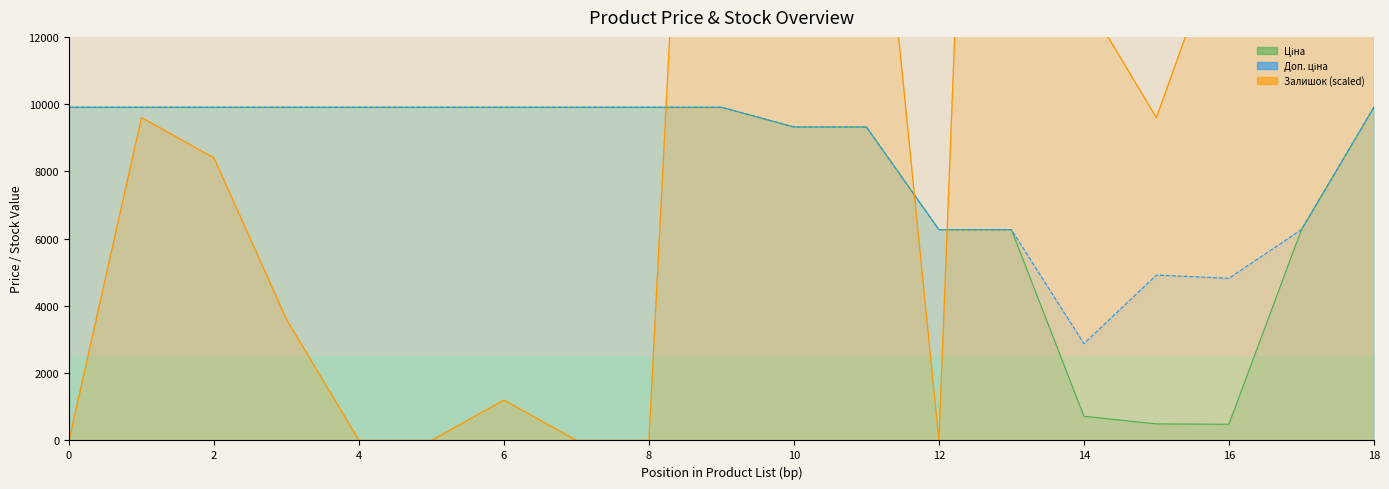

Reading right to left, what are all the values shown in this chart?

Ціна: 9908.5	6266.7	482.1	491.7	719.6	6266.7	6266.7	9321.4	9321.4	9908.5	9908.5	9908.5	9908.5	9908.5	9908.5	9908.5	9908.5	9908.5	9908.5
Доп. ціна: 9908.5	6266.7	4821.4	4917.4	2878.5	6266.7	6266.7	9321.4	9321.4	9908.5	9908.5	9908.5	9908.5	9908.5	9908.5	9908.5	9908.5	9908.5	9908.5
Залишок: 190800.0	20400.0	15600.0	9600.0	13200.0	55200.0	0.0	21600.0	22800.0	42000.0	0.0	0.0	1200.0	0.0	0.0	3600.0	8400.0	9600.0	0.0